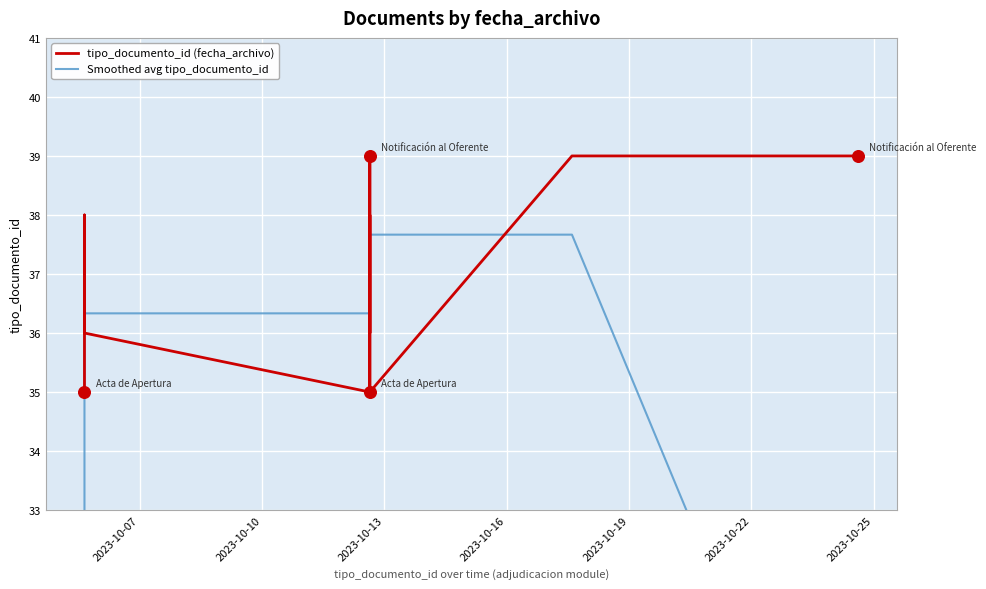

Which series contains the highest Y value?

tipo_documento_id (fecha_archivo)